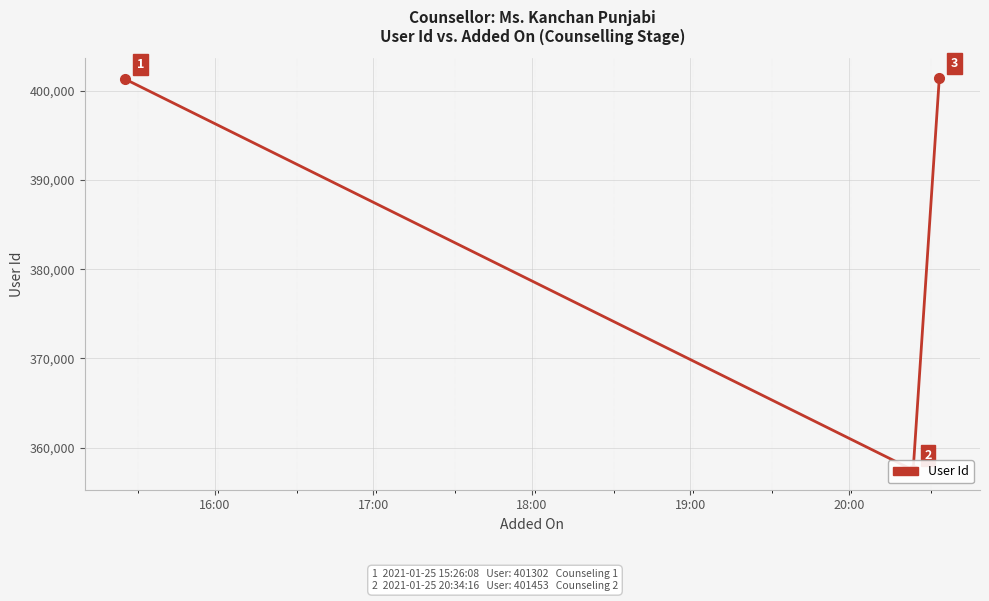

Reading left to right, what are all the values shown in this chart?

401302	357470	401453